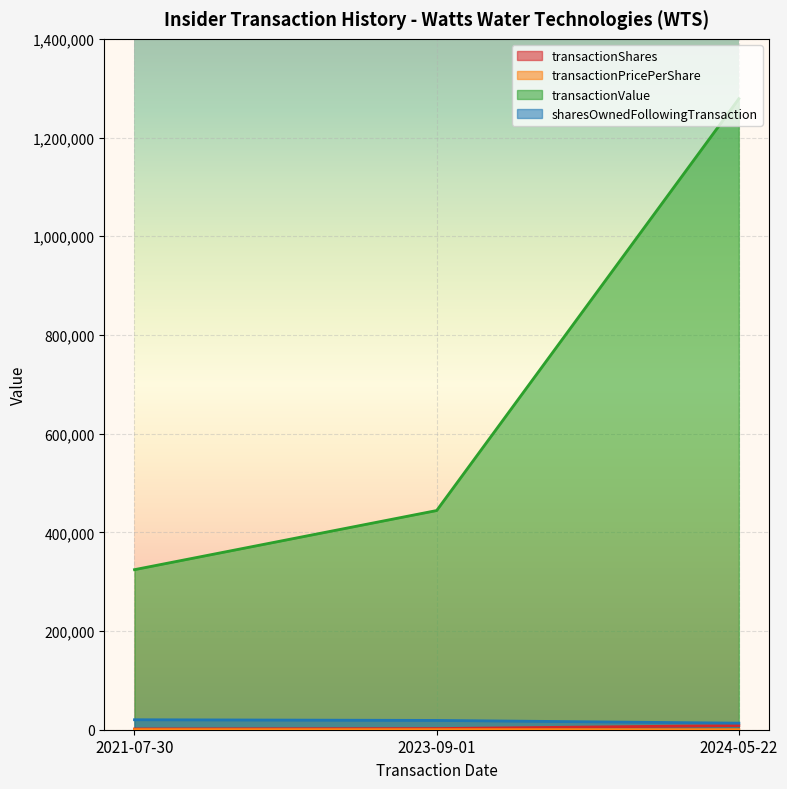

Is it true that sharesOwnedFollowingTransaction equals 7431.1 at 2023-09-01?

False